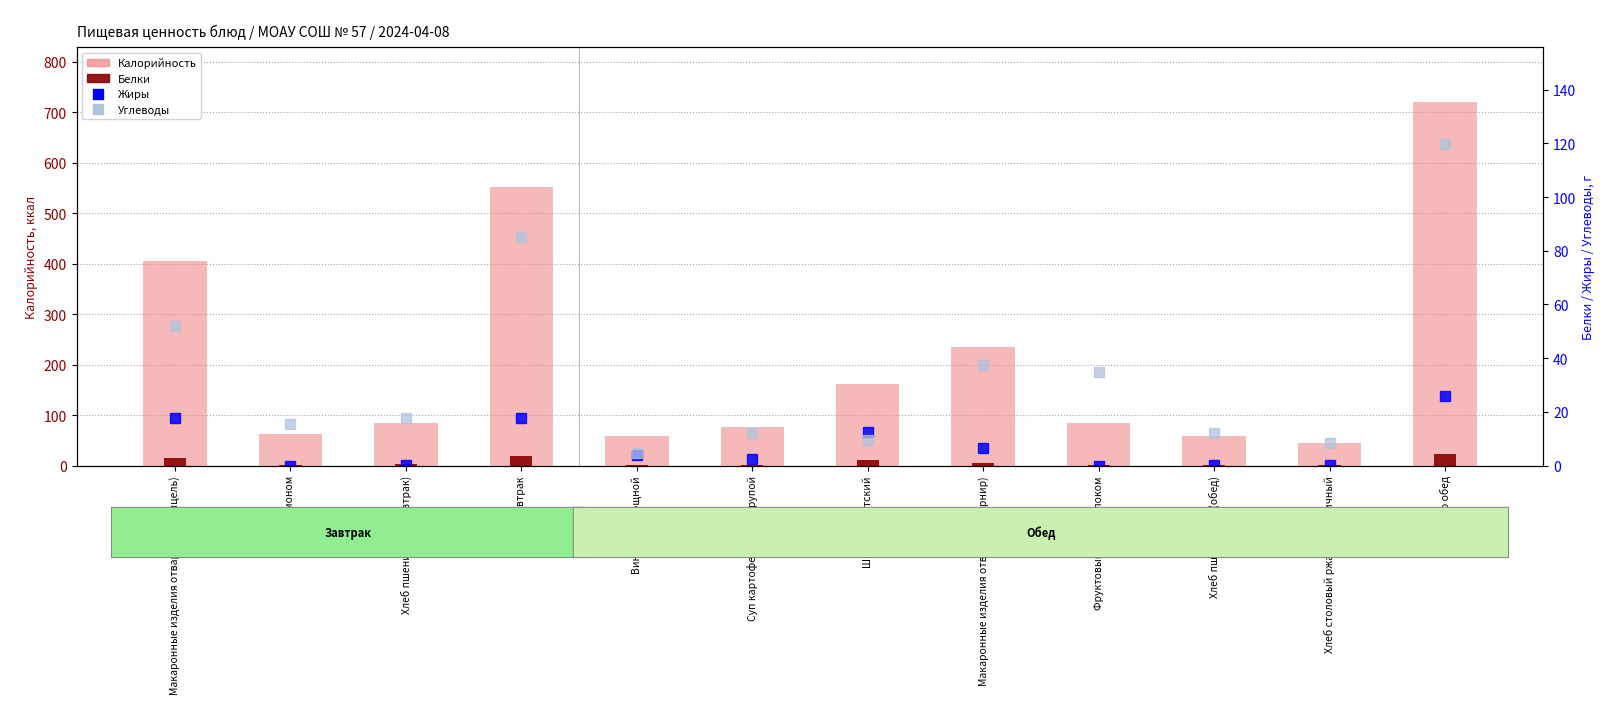

At how many categories does at least one series exceed 313?

3